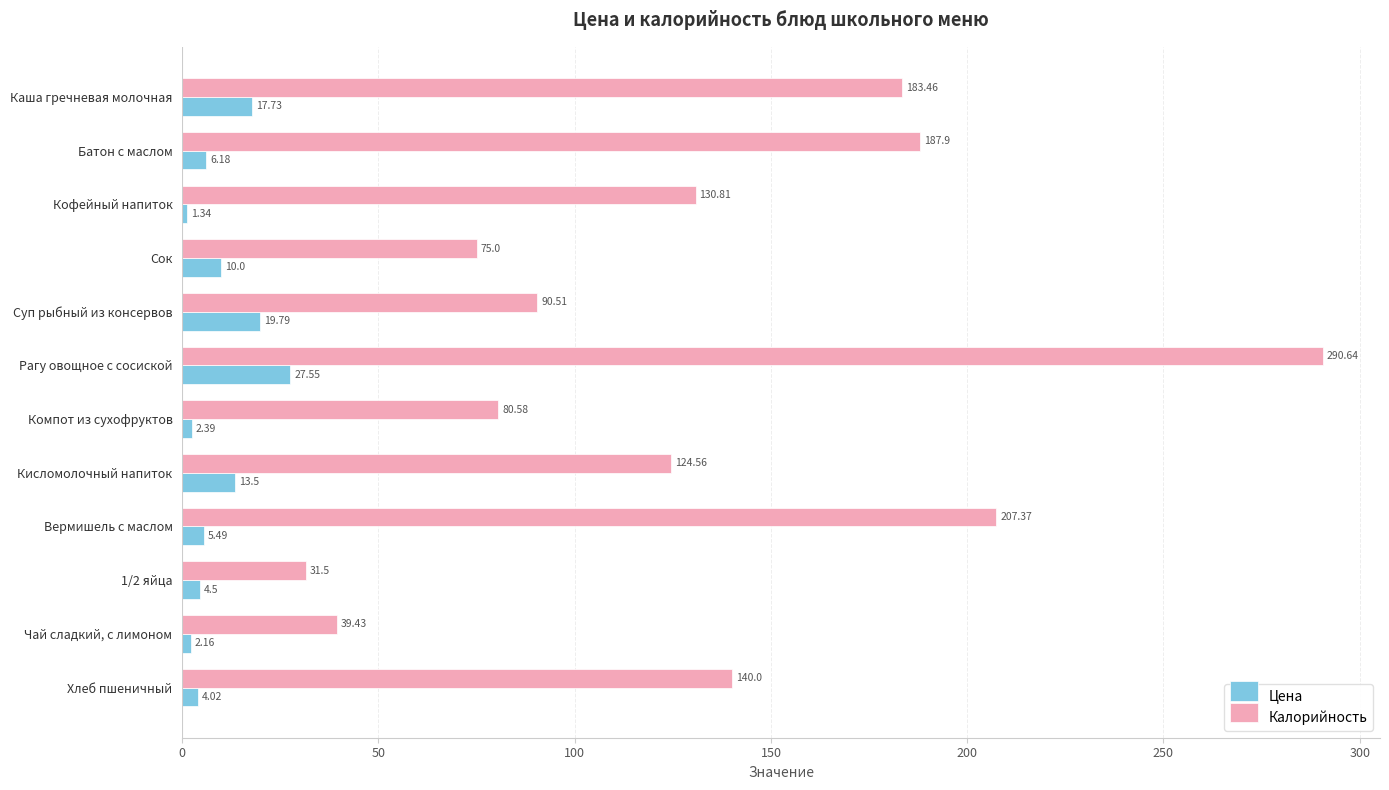

What is the average value of the Калорийность series?

131.8